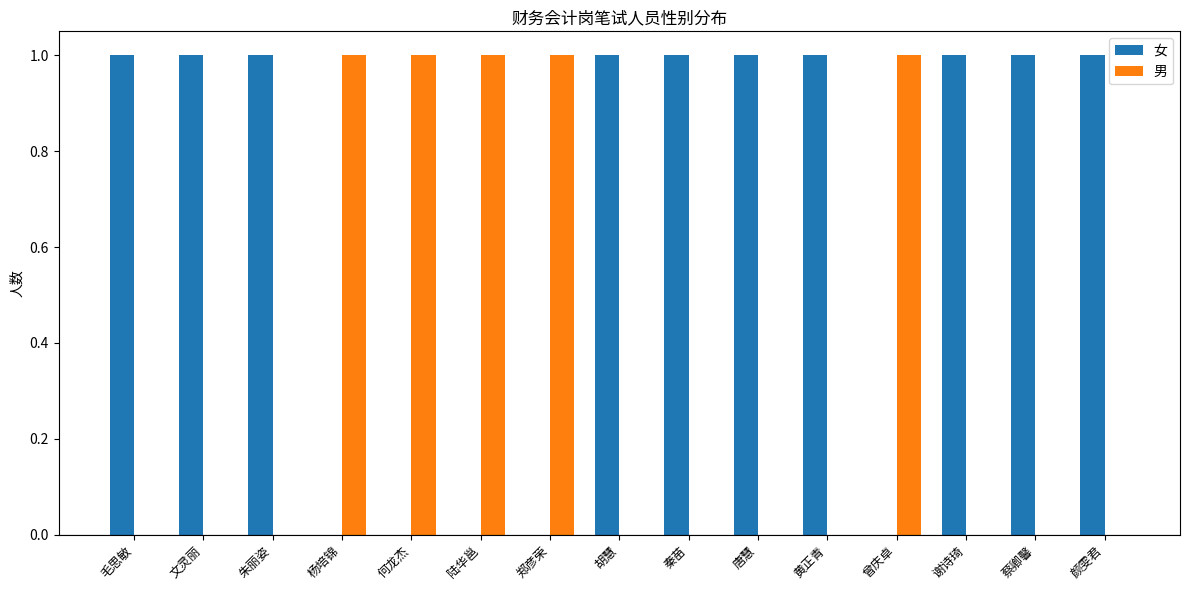

How many series are shown in this chart?

2